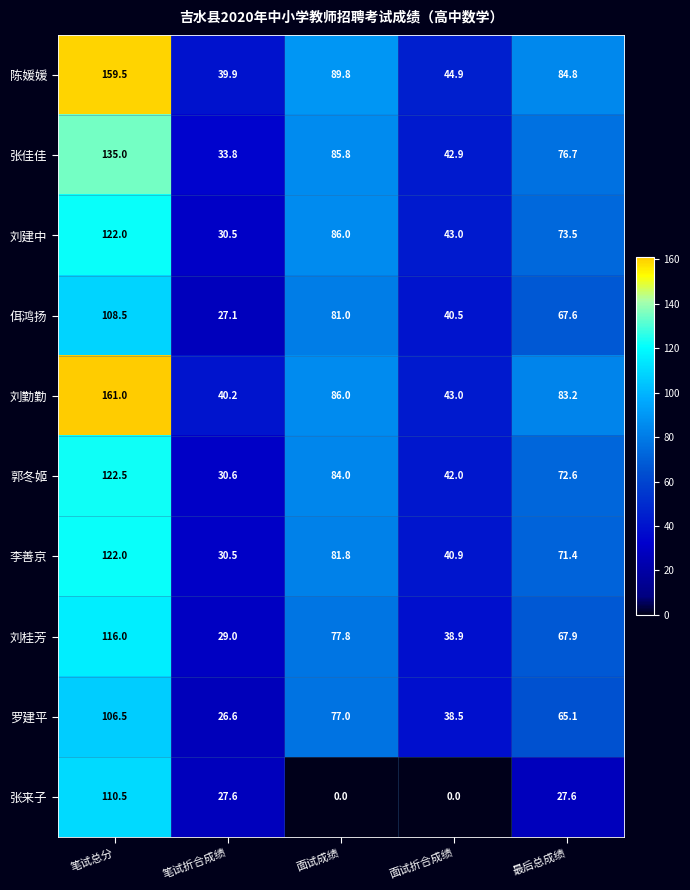

What is the maximum value shown in the chart?

161.0